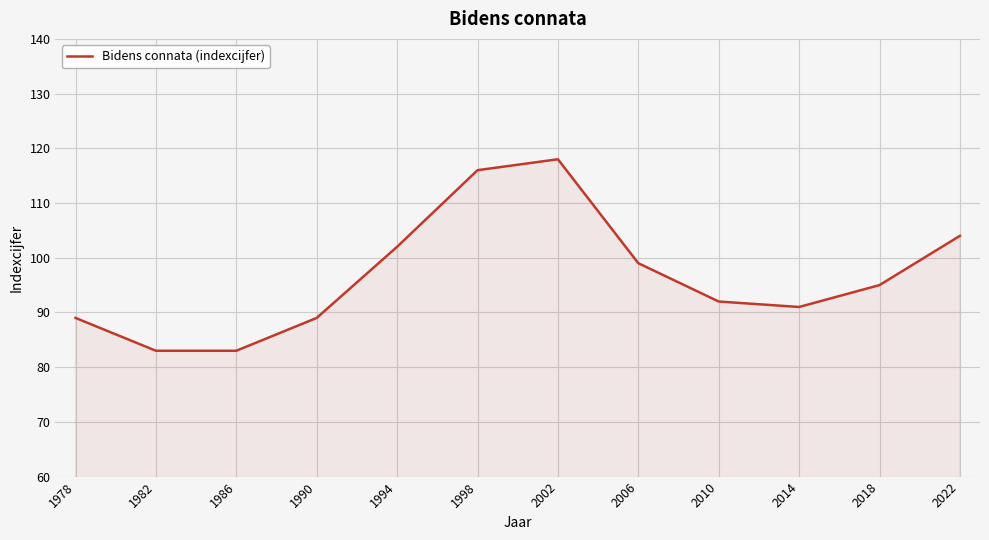

True or false: the data shows 83 at 1986.

True